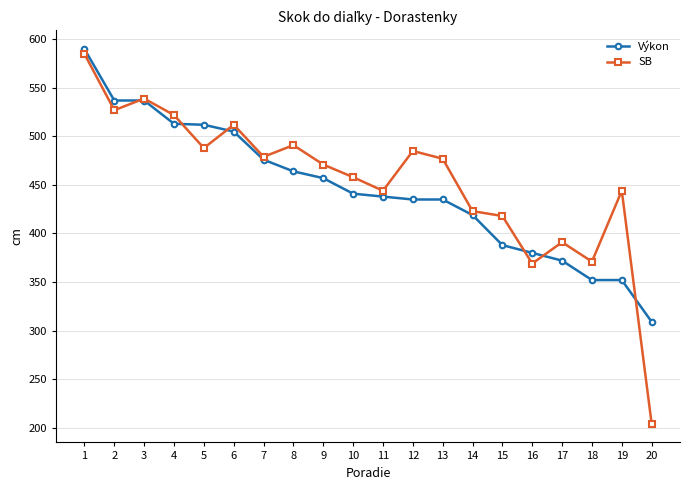

Which series has the largest total across all categories?

SB